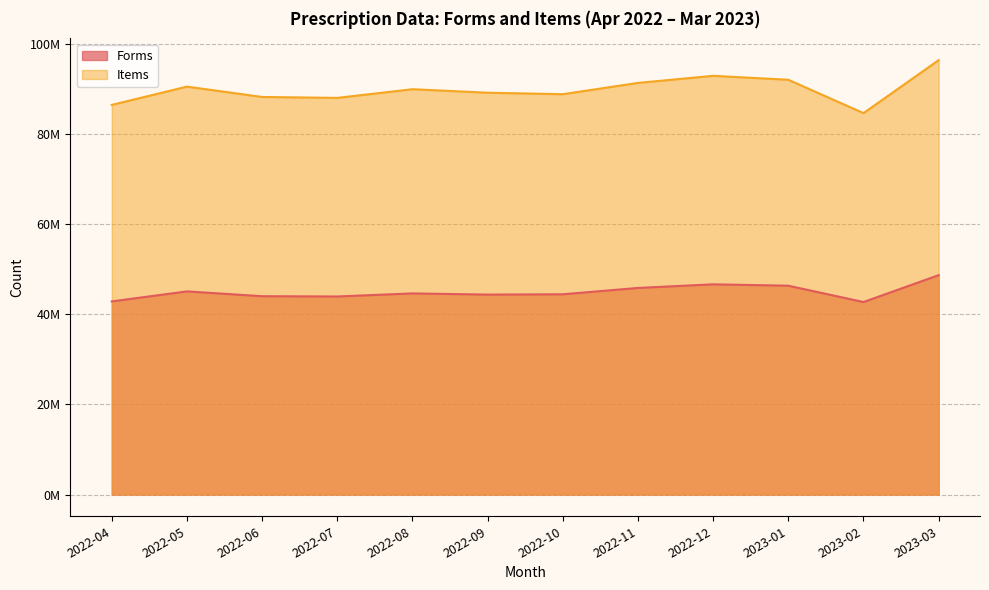

Is the value of Items at 2022-05 greater than the value of Forms at 2023-02?

Yes